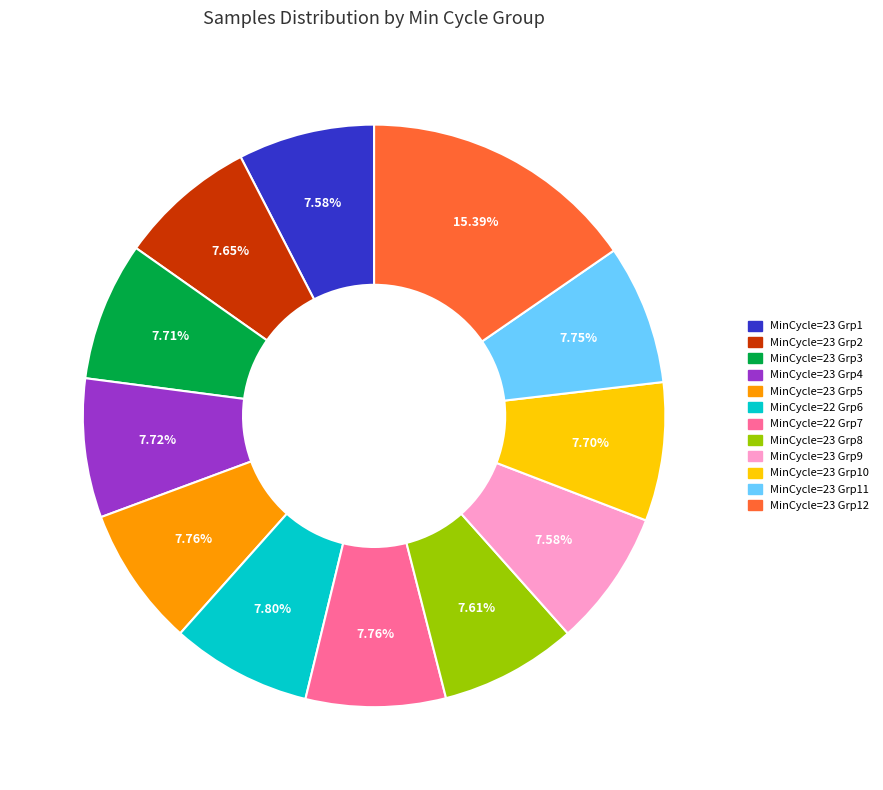

Is there any slice that represents more than half of the pie?

No